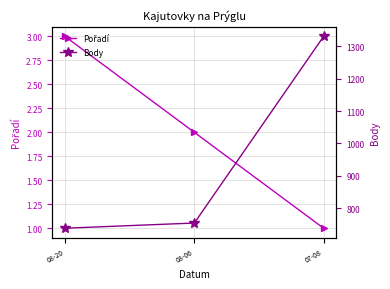

Rank the series by their average value, from lowest to highest.

Pořadí, Body